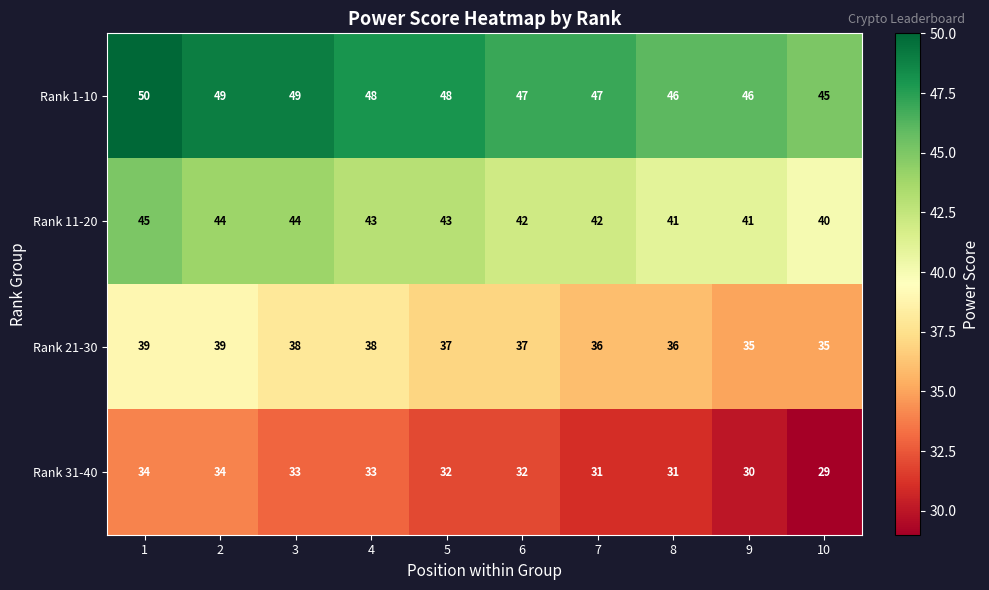

What is the approximate value of Rank 31-40 at 8?

31